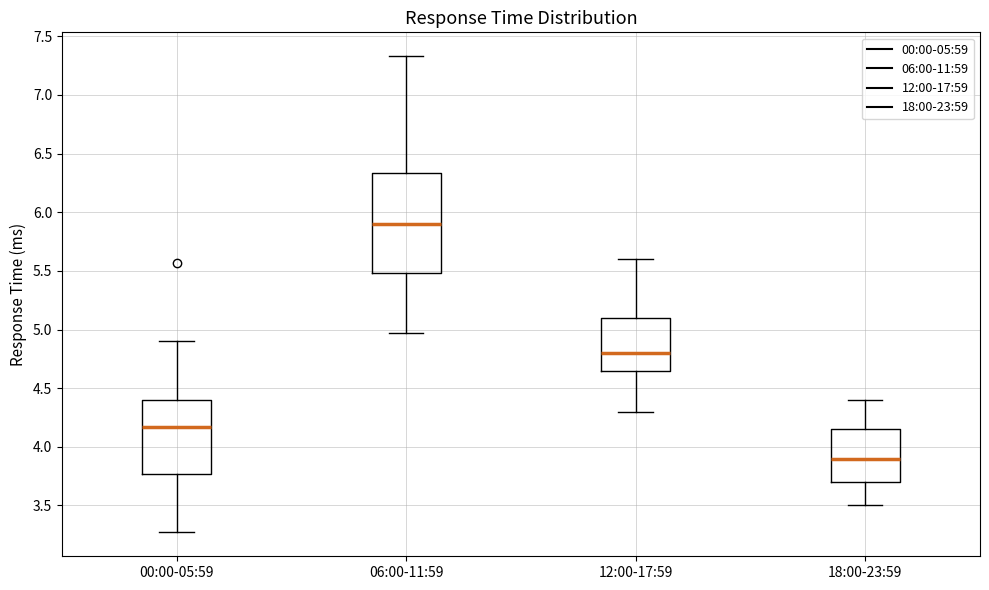

Which box's median line is the lowest?

18:00-23:59